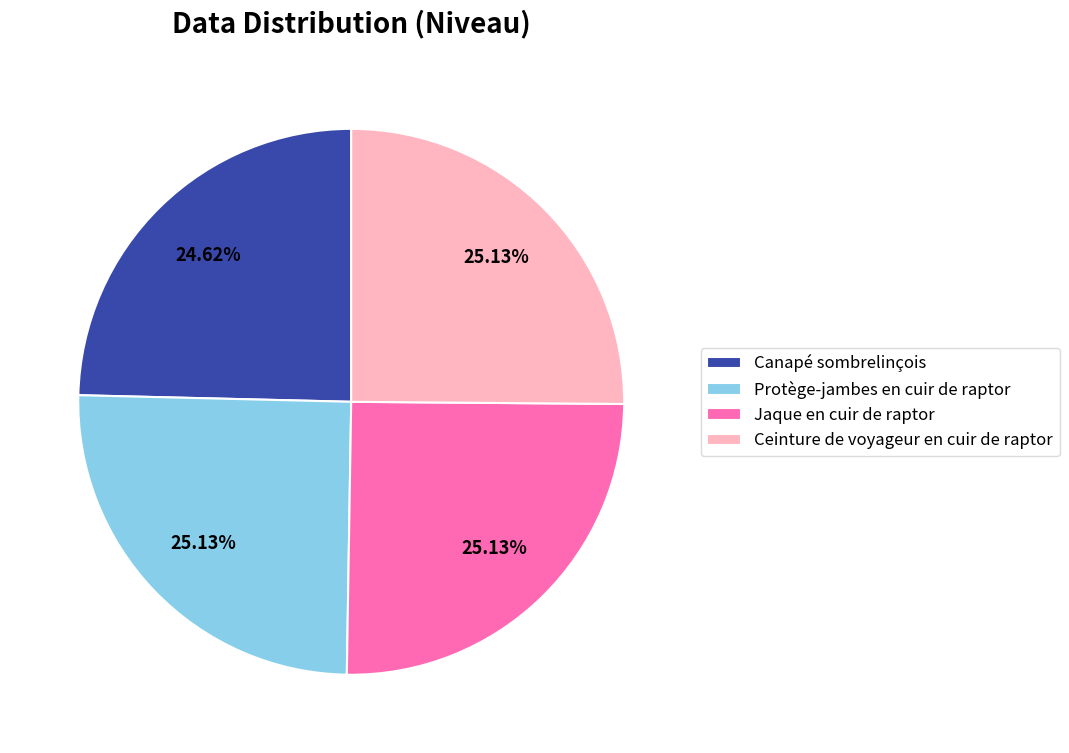

Does any single category account for the majority?

No